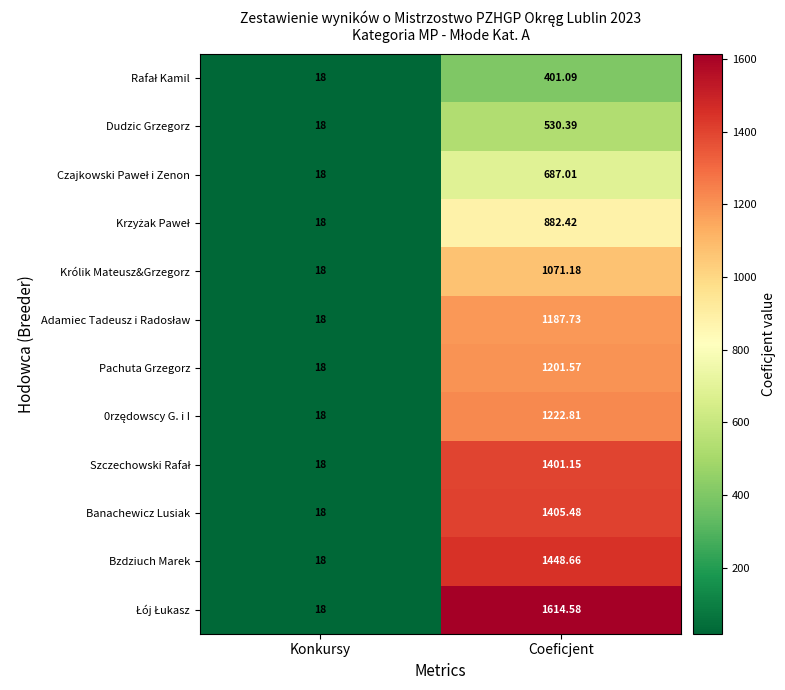

How many distinct data groups are displayed?

12